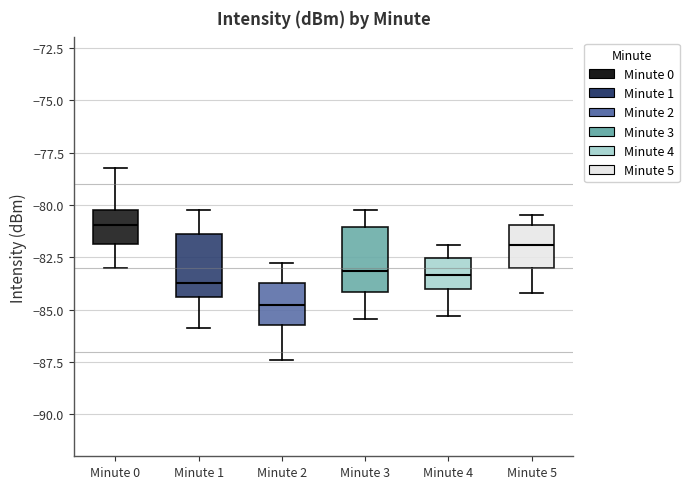

Reading left to right, transcribe this box plot: for each box, give where its median line is, the range the box spans, and where its two whiskers end, as read against the y-axis. The values are not printed on the chart, so give them approximately, as read against the axis.

Minute 0: median -81.0, box -82.0 to -80.0, whiskers -83.0 to -78.0
Minute 1: median -83.5, box -84.5 to -81.5, whiskers -86.0 to -80.0
Minute 2: median -85.0, box -85.5 to -83.5, whiskers -87.5 to -83.0
Minute 3: median -83.0, box -84.0 to -81.0, whiskers -85.5 to -80.0
Minute 4: median -83.5, box -84.0 to -82.5, whiskers -85.5 to -82.0
Minute 5: median -82.0, box -83.0 to -81.0, whiskers -84.0 to -80.5